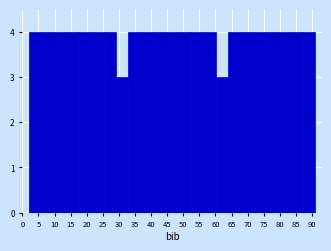

Reading left to right, transcribe this chart: for each bar, give the range it covers on the x-axis and its height. Neither the bar edges nor the heights are printed on the chart, so give them approximately, as read against the axes.

2.0 to 6.0: 4
6.0 to 9.5: 4
9.5 to 13.5: 4
13.5 to 17.5: 4
17.5 to 21.5: 4
21.5 to 25.0: 4
25.0 to 29.0: 4
29.0 to 33.0: 3
33.0 to 37.0: 4
37.0 to 40.5: 4
40.5 to 44.5: 4
44.5 to 48.5: 4
48.5 to 52.5: 4
52.5 to 56.0: 4
56.0 to 60.0: 4
60.0 to 64.0: 3
64.0 to 68.0: 4
68.0 to 71.5: 4
71.5 to 75.5: 4
75.5 to 79.5: 4
79.5 to 83.5: 4
83.5 to 87.0: 4
87.0 to 91.0: 4